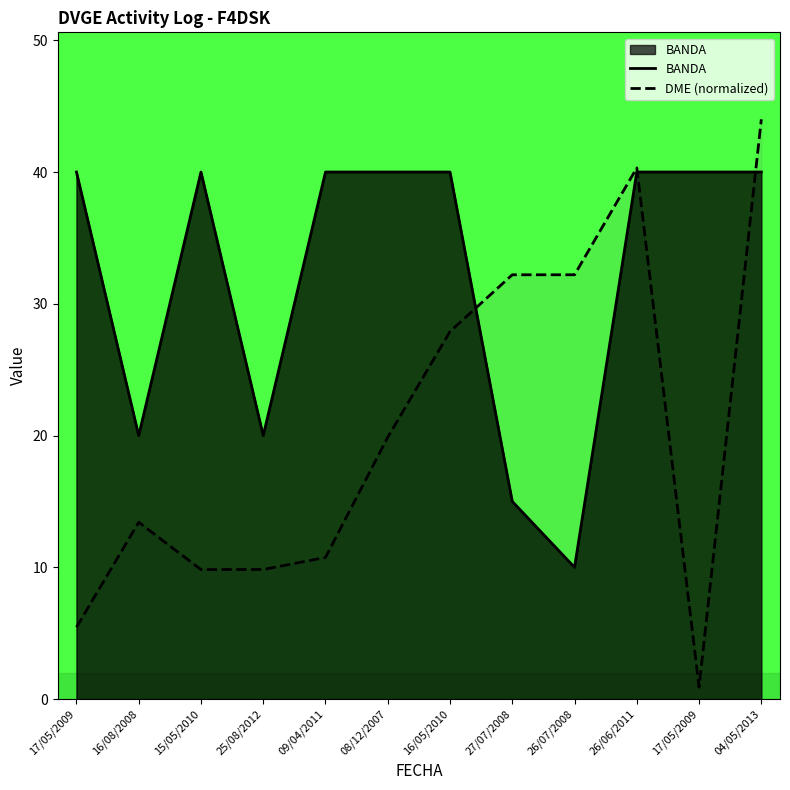

True or false: DME (normalized) and BANDA cross at least once.

True